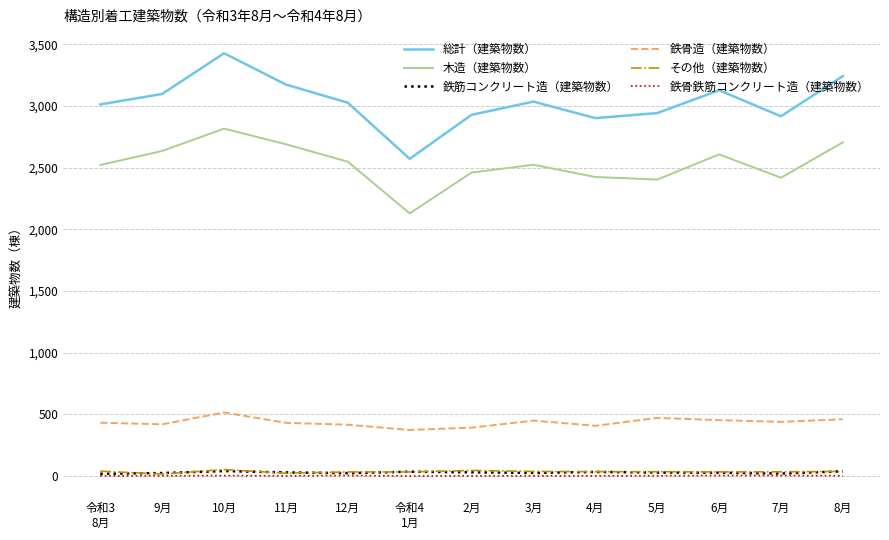

The value of 総計（建築物数） at 4月 is 4148. True or false?

False